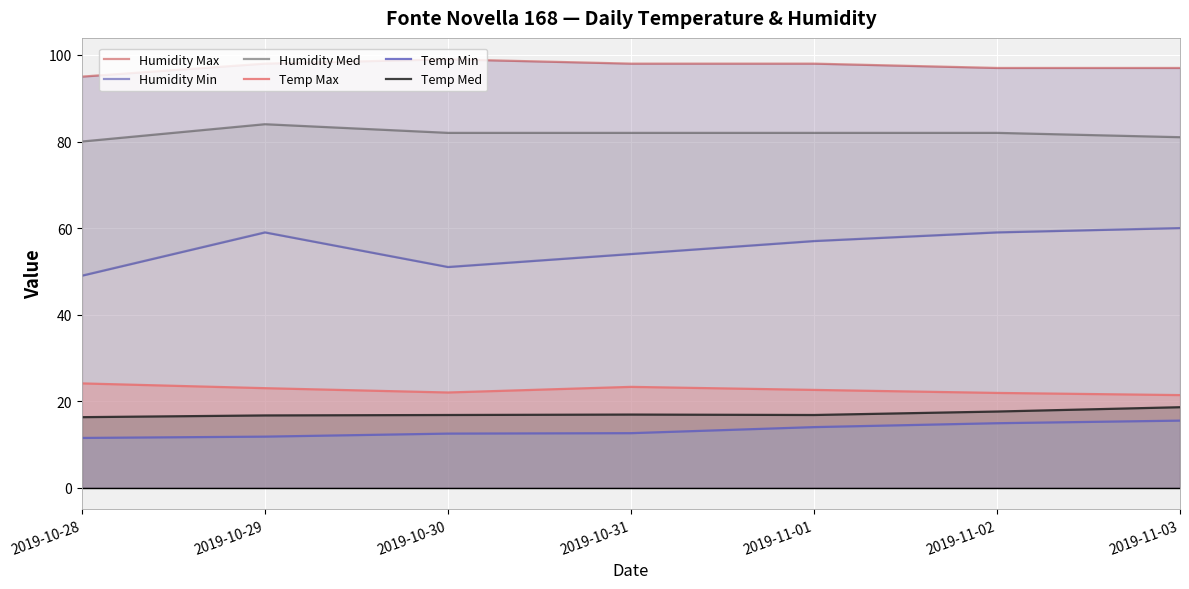

The value of Temp Med at 2019-10-30 is 4.6. True or false?

False